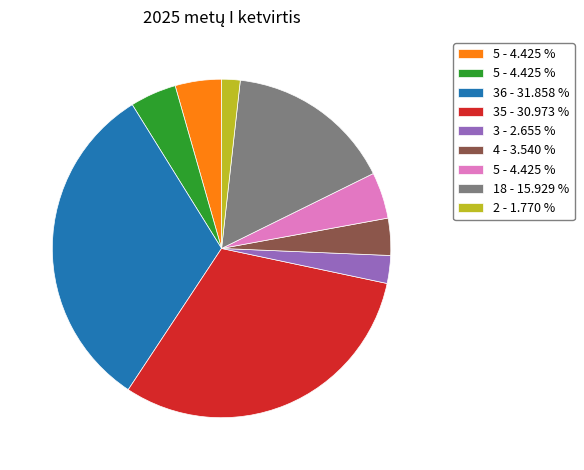

Is there any slice that represents more than half of the pie?

No